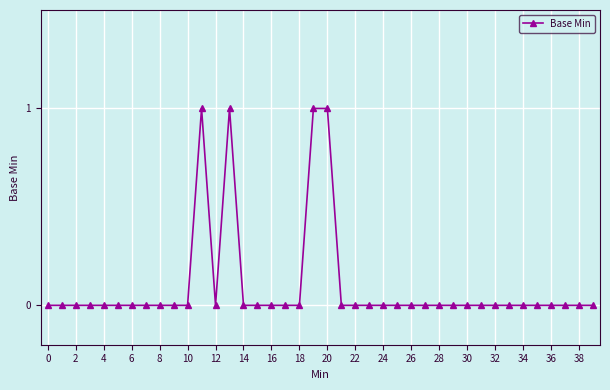

True or false: the data has more than 0 interior local peaks.

True